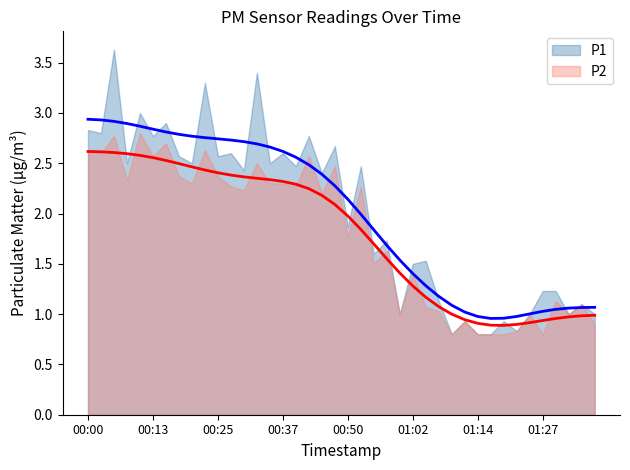

Reading left to right, list all the values displayed in this chart.

P1: 00:00=2.8	00:03=2.8	00:05=3.6	00:08=2.5	00:10=3.0	00:13=2.8	00:15=2.9	00:18=2.6	00:20=2.5	00:22=3.3	00:25=2.6	00:27=2.6	00:30=2.4	00:32=3.4	00:35=2.5	00:37=2.6	00:40=2.5	00:42=2.8	00:45=2.4	00:47=2.7	00:50=1.9	00:52=2.5	00:54=1.6	00:57=1.7	00:59=1.0	01:02=1.5	01:04=1.5	01:07=1.1	01:09=0.8	01:12=0.9	01:14=0.8	01:17=0.8	01:19=0.9	01:22=0.8	01:24=1.0	01:27=1.2	01:29=1.2	01:32=1.0	01:34=1.1	01:36=1.0
P2: 00:00=2.6	00:03=2.6	00:05=2.8	00:08=2.3	00:10=2.8	00:13=2.6	00:15=2.7	00:18=2.4	00:20=2.3	00:22=2.6	00:25=2.4	00:27=2.3	00:30=2.2	00:32=2.5	00:35=2.3	00:37=2.3	00:40=2.3	00:42=2.6	00:45=2.2	00:47=2.5	00:50=1.8	00:52=2.3	00:54=1.5	00:57=1.6	00:59=1.0	01:02=1.4	01:04=1.1	01:07=1.0	01:09=0.8	01:12=0.9	01:14=0.8	01:17=0.8	01:19=0.8	01:22=0.8	01:24=1.0	01:27=0.8	01:29=1.1	01:32=1.0	01:34=1.1	01:36=0.9